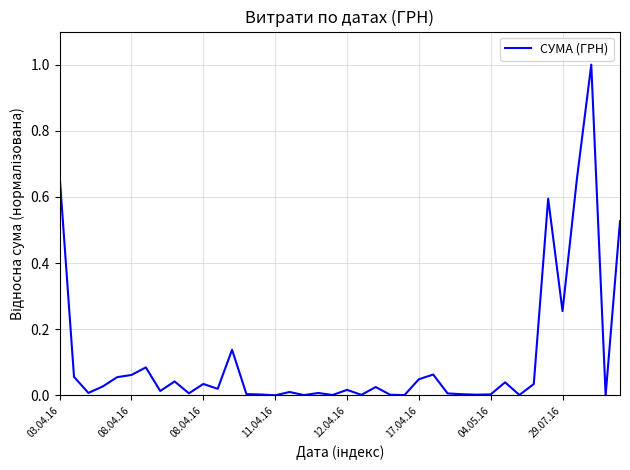

What is the greatest value displayed?

1.0